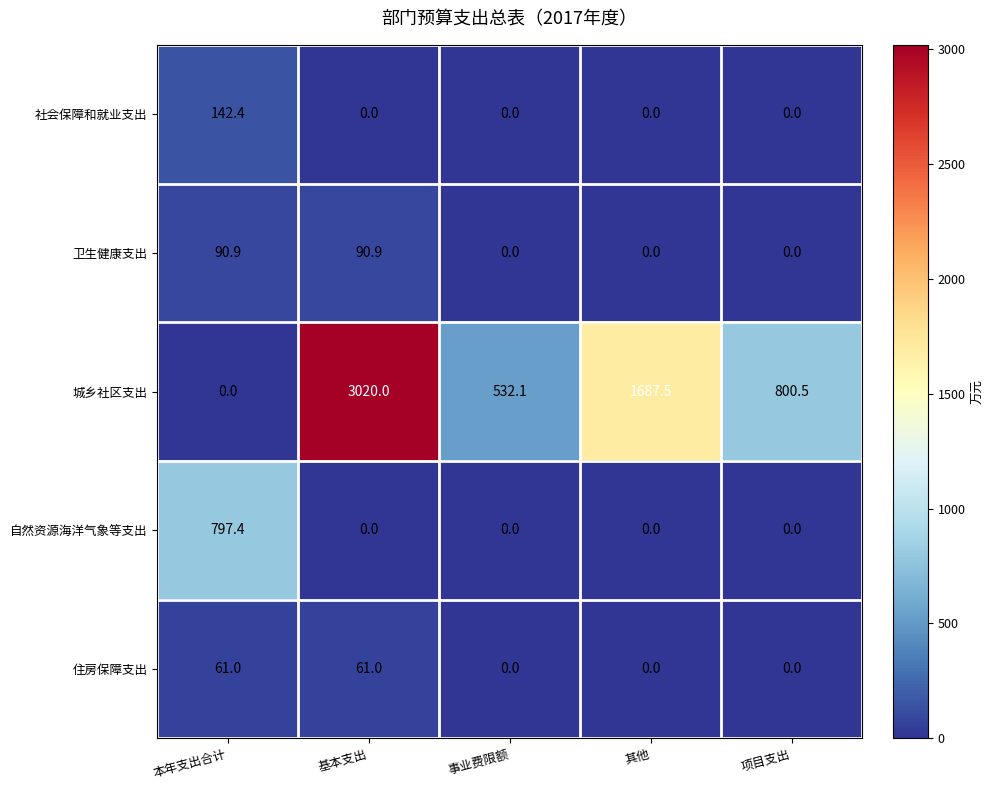

Between 事业费限额 and 其他, which series saw the biggest shift?

城乡社区支出